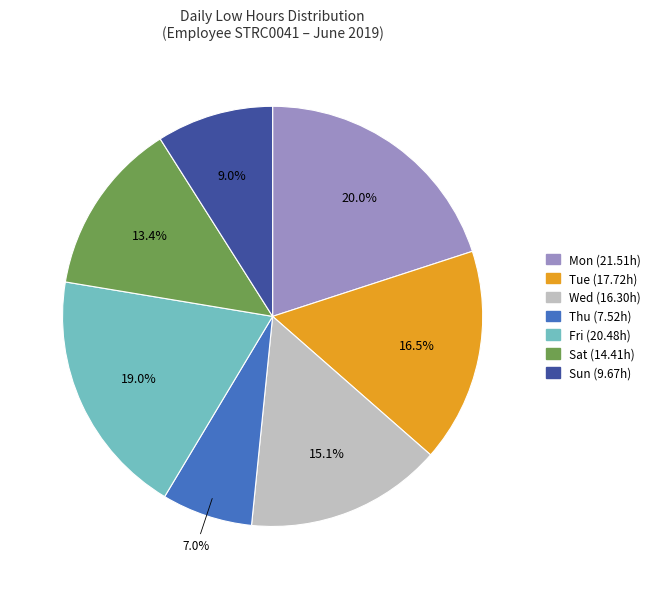

True or false: Sat accounts for 13% of the total.

True